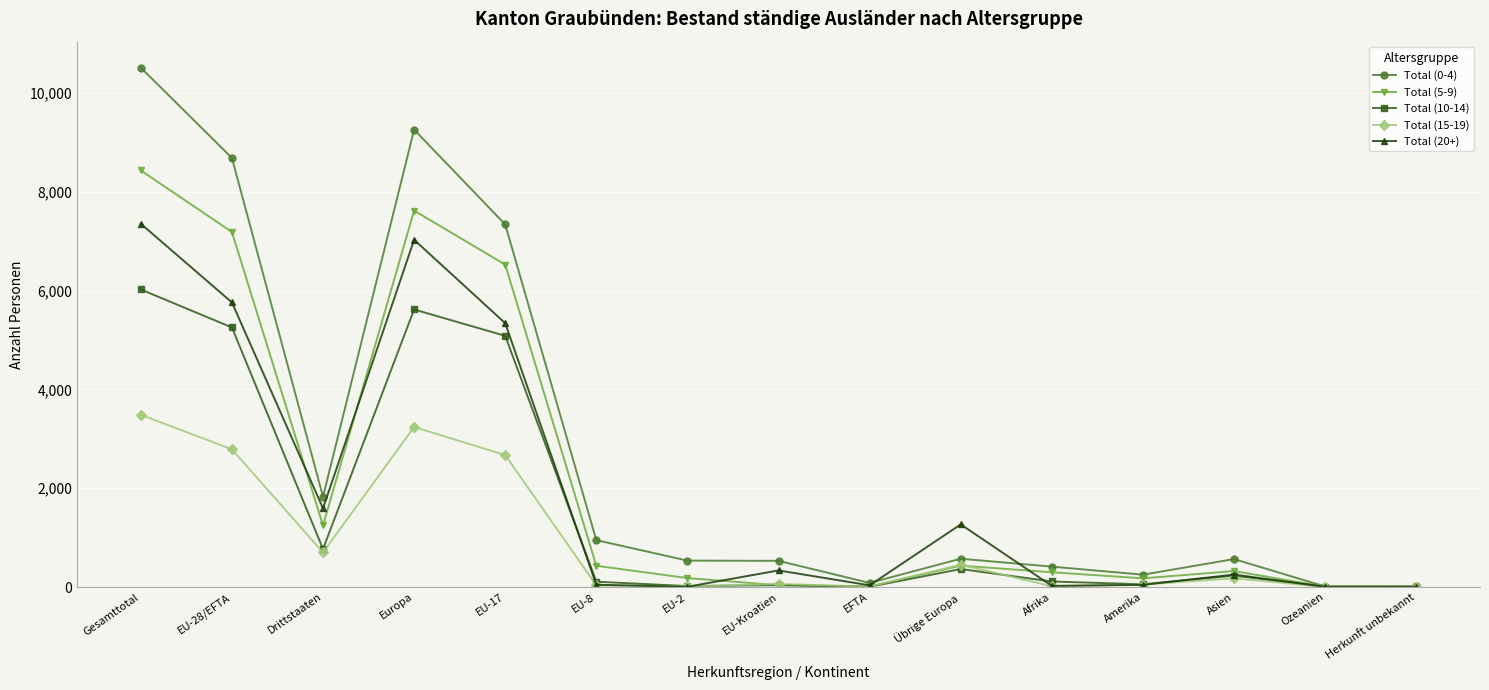

The value of Total (20+) at Europa is 7030. True or false?

True